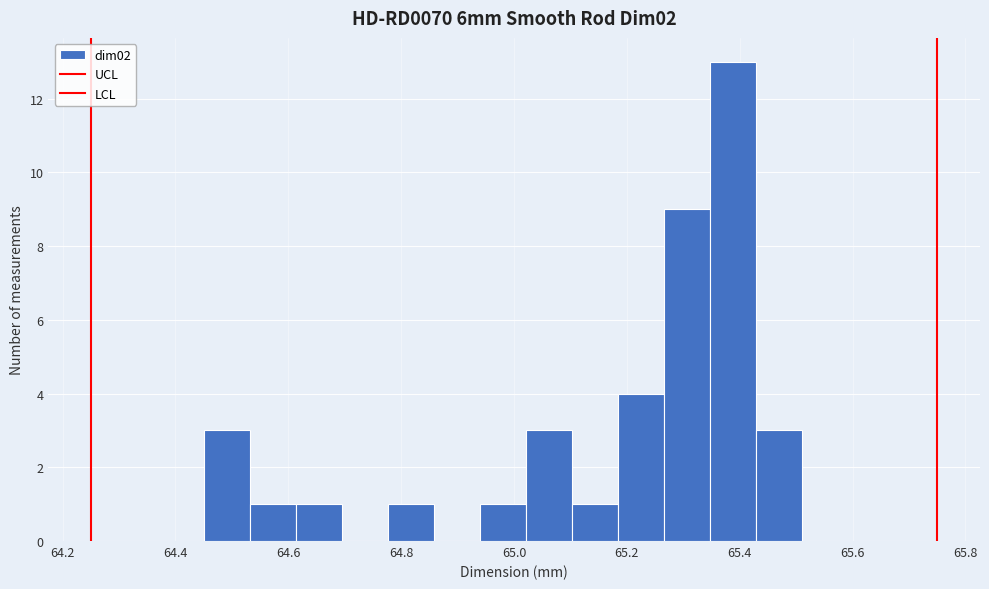

What is the height of the bar covering 64.54 to 64.62 on the x-axis? Neither the bar edges nor the heights are printed on the chart, so give them approximately, as read against the axes.

1